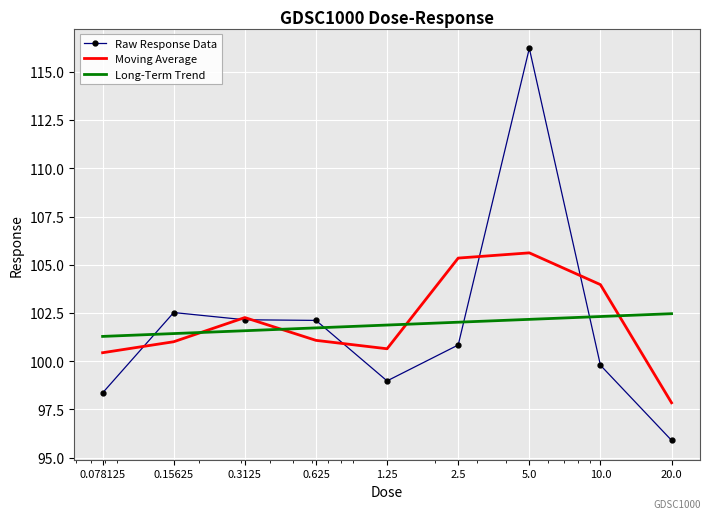

Which series has the widest spread of values?

Raw Response Data